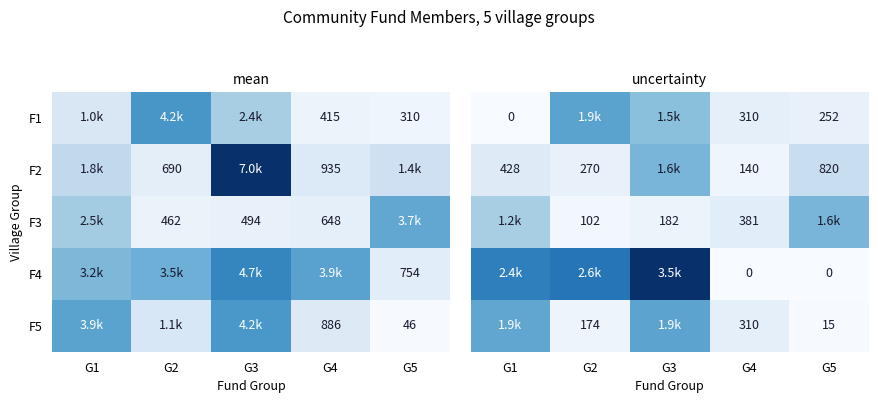

Is the value of F1 at G5 greater than the value of F2 at G2?

No